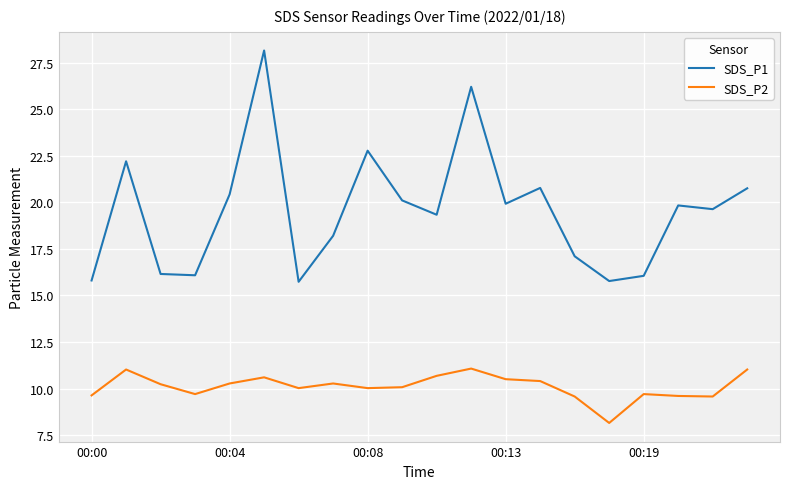

Which series has the widest spread of values?

SDS_P1